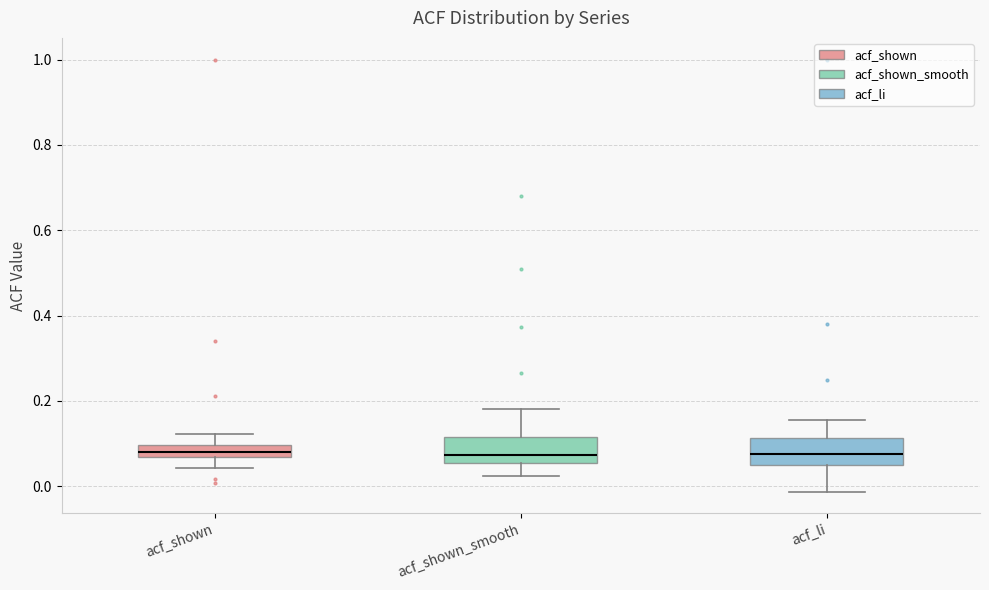

Where does the upper whisker of the box for acf_shown_smooth end on the y-axis? The values are not printed on the chart, so give them approximately, as read against the axis.

0.18